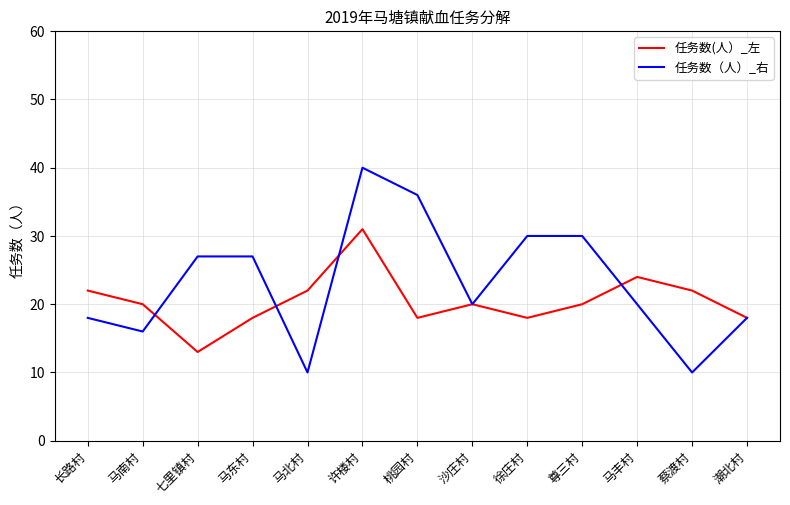

How many lines are shown in the chart?

2